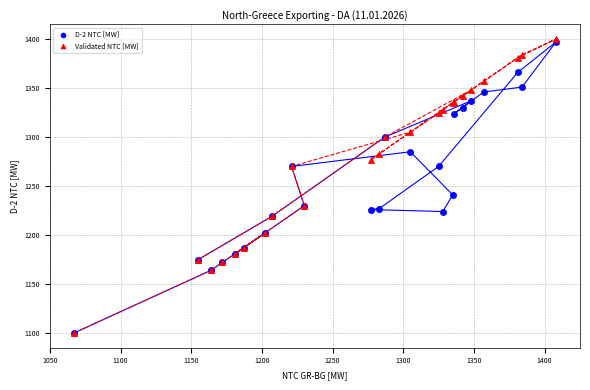

Which series contains the highest Y value?

Validated NTC [MW]